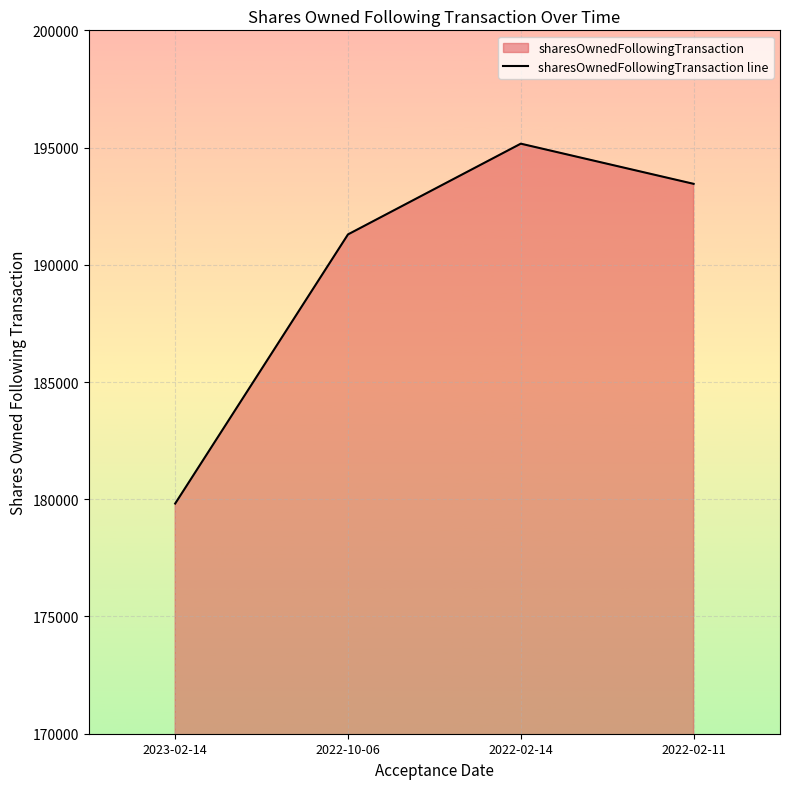

What is the sum of all values?

759732